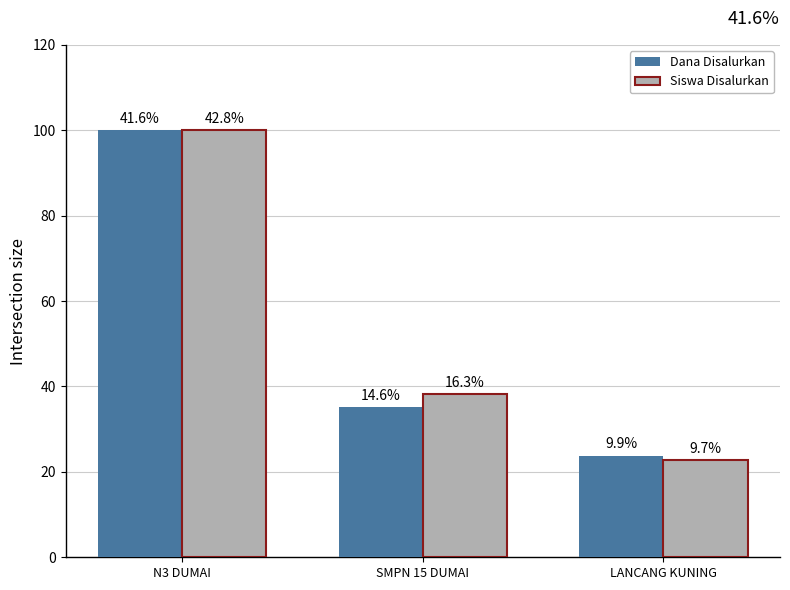

List the series in order of their peak value, lowest first.

Dana Disalurkan, Siswa Disalurkan